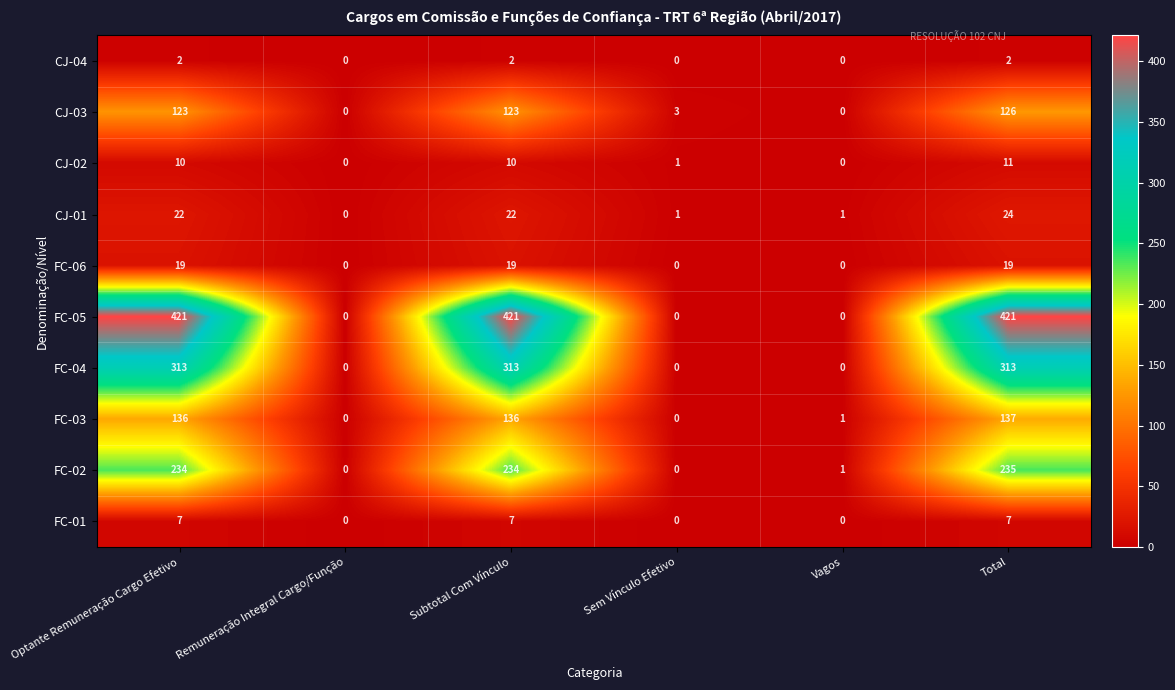

Which category has the highest value in the FC-03 series?

Total